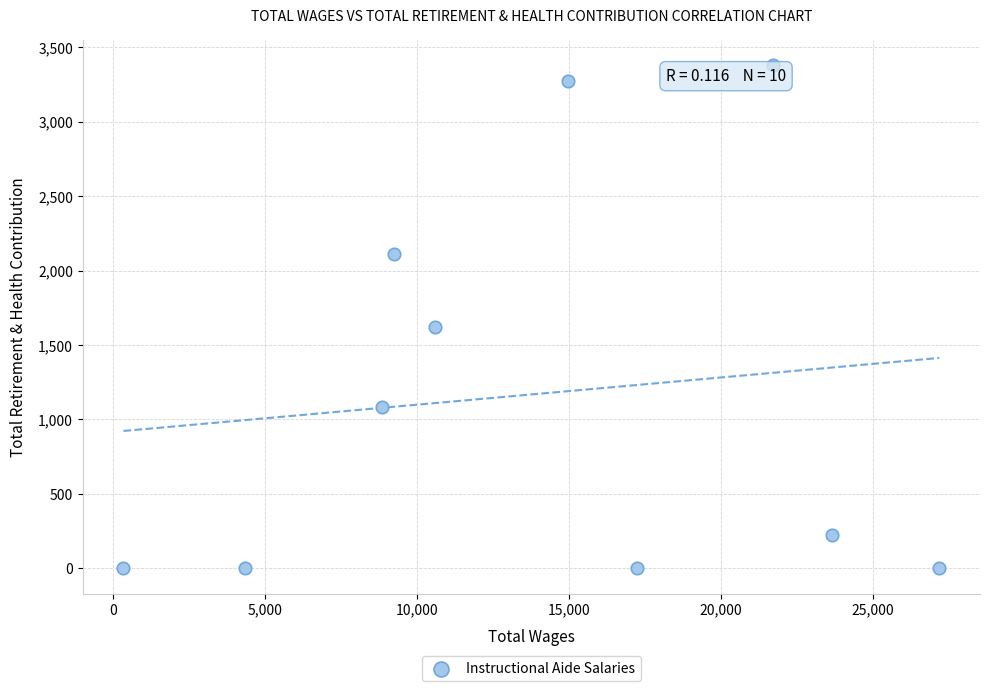

What is the average Y value?

1169